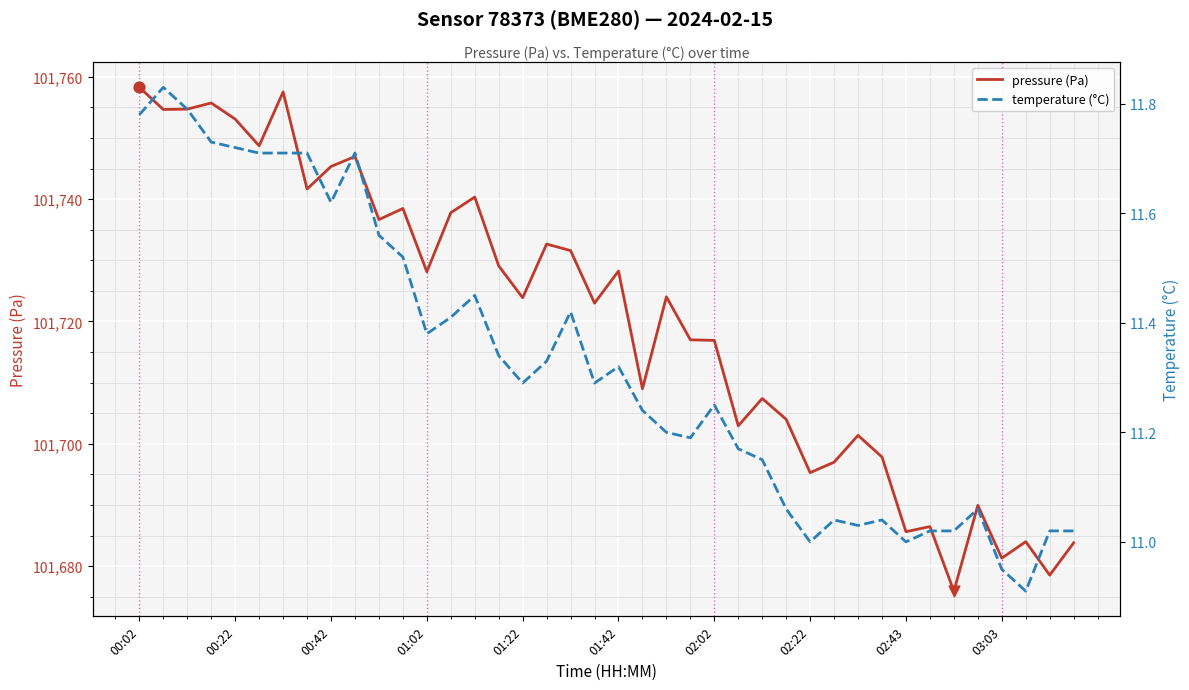

The pressure (Pa) series shows 167335.6 at 01:02. True or false?

False